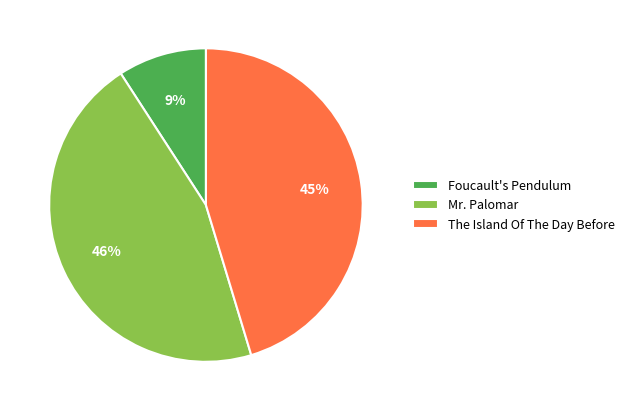

The Mr. Palomar slice represents 36% of the pie. True or false?

False